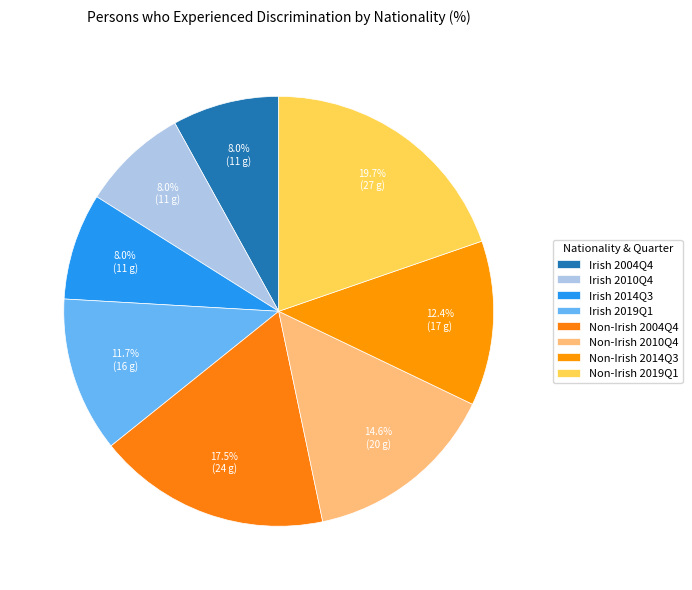

To the nearest percent, what is the difference between the Irish 2004Q4 and Non-Irish 2010Q4 slice percentages?

7%